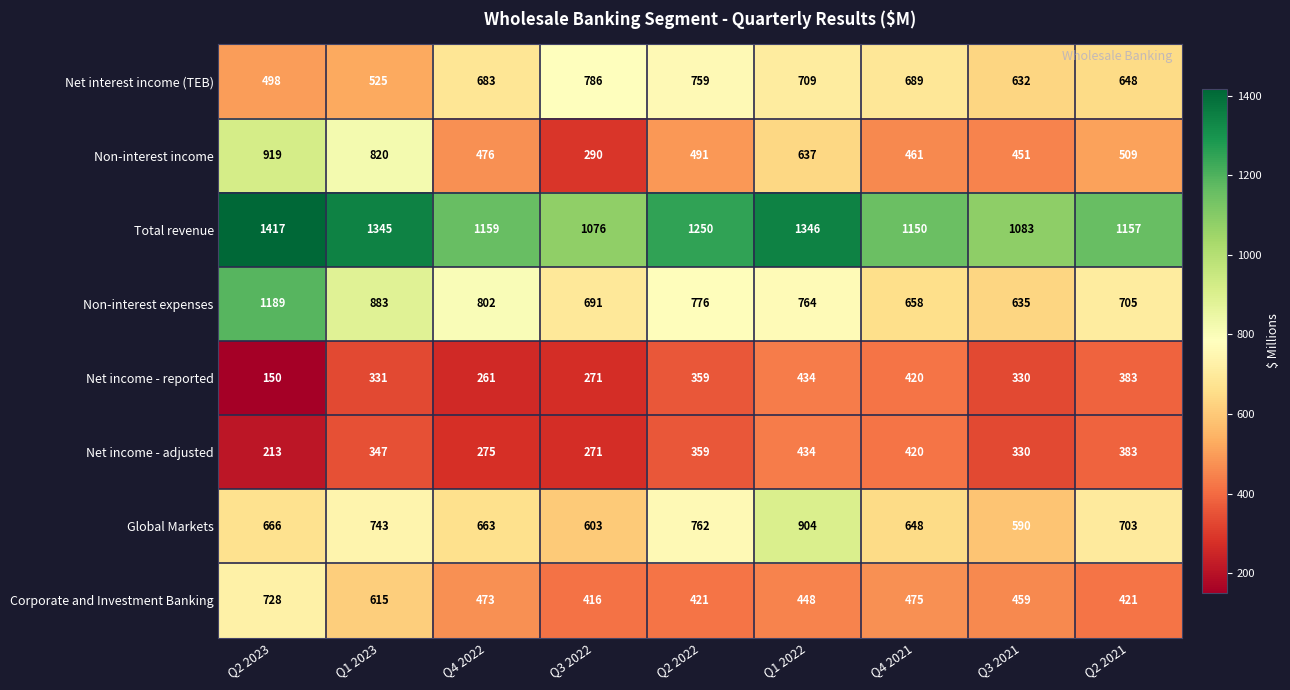

What is the sum of all Net income - adjusted values?

3032